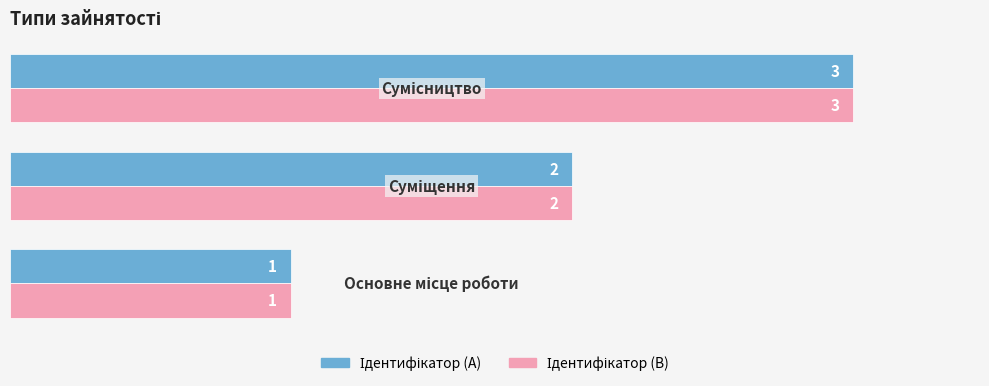

What is the greatest value displayed?

3